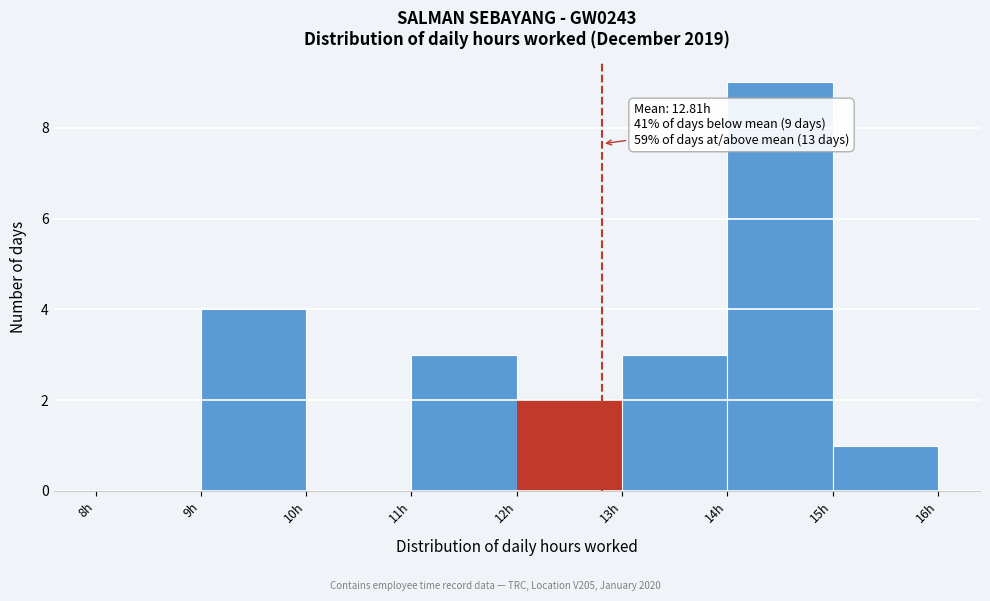

Over which range of the x-axis is the bar tallest?

14 to 15